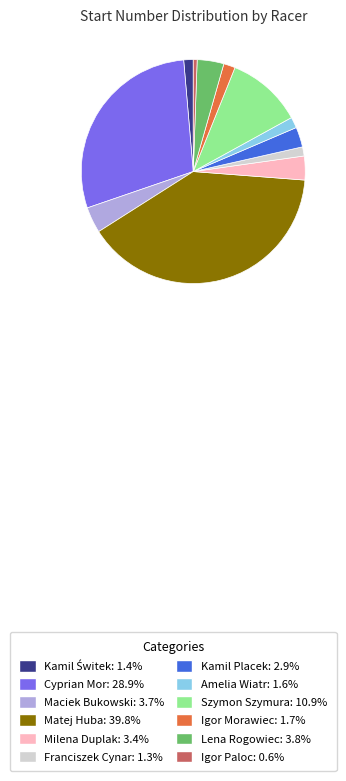

Does Cyprian Mor: 28.9% represent more than half of the total?

No